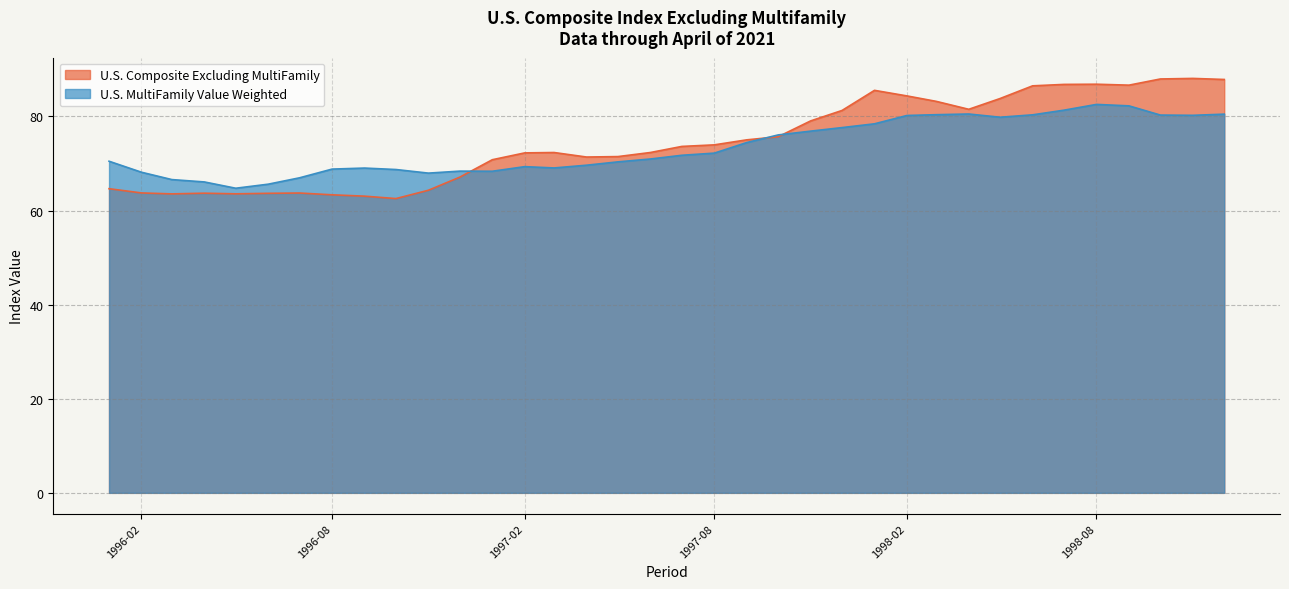

Rank the series by their maximum value, from lowest to highest.

U.S. MultiFamily Value Weighted, U.S. Composite Excluding MultiFamily